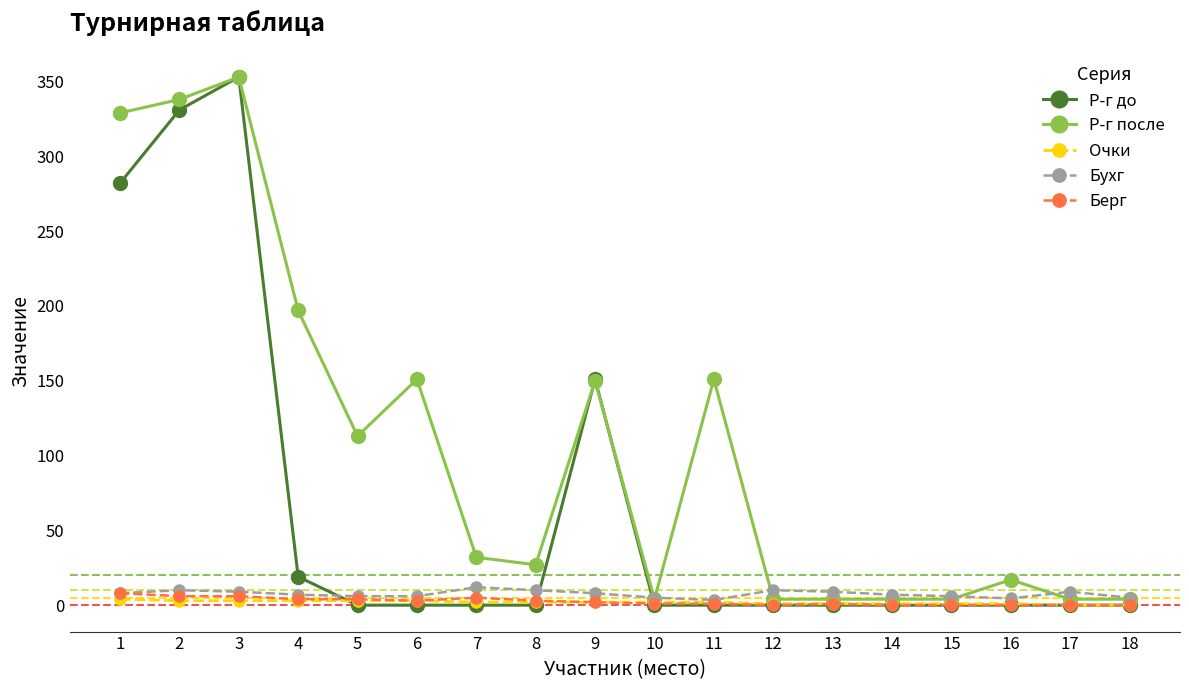

What is the maximum value shown in the chart?

353.0